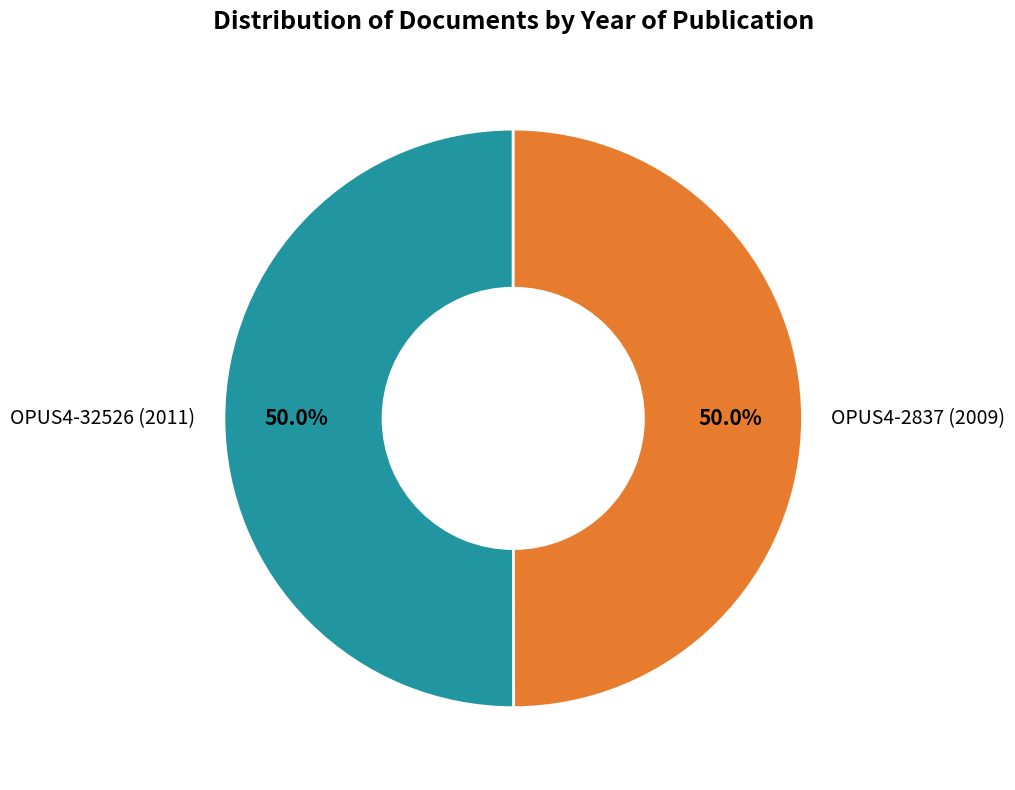

Approximately how many times larger is the value at OPUS4-32526 (2011) compared to OPUS4-2837 (2009)?

1.0